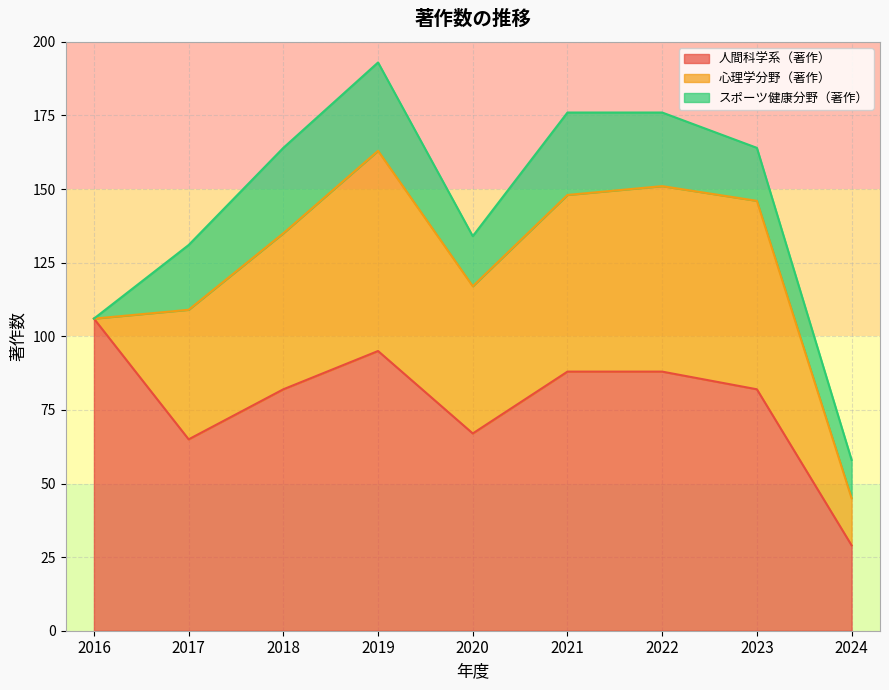

Is it true that スポーツ健康分野（著作） equals 23 at 2024?

False